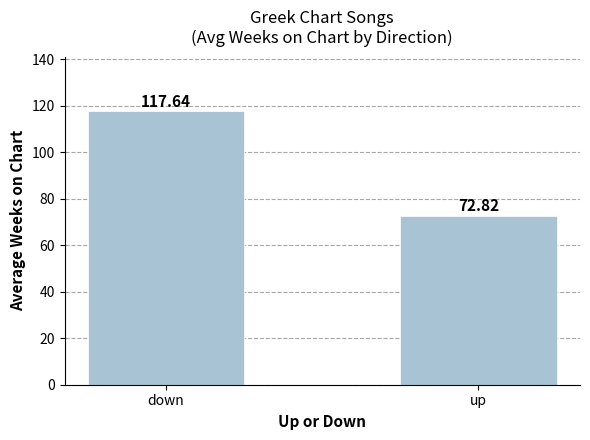

What is the smallest value displayed?

72.8